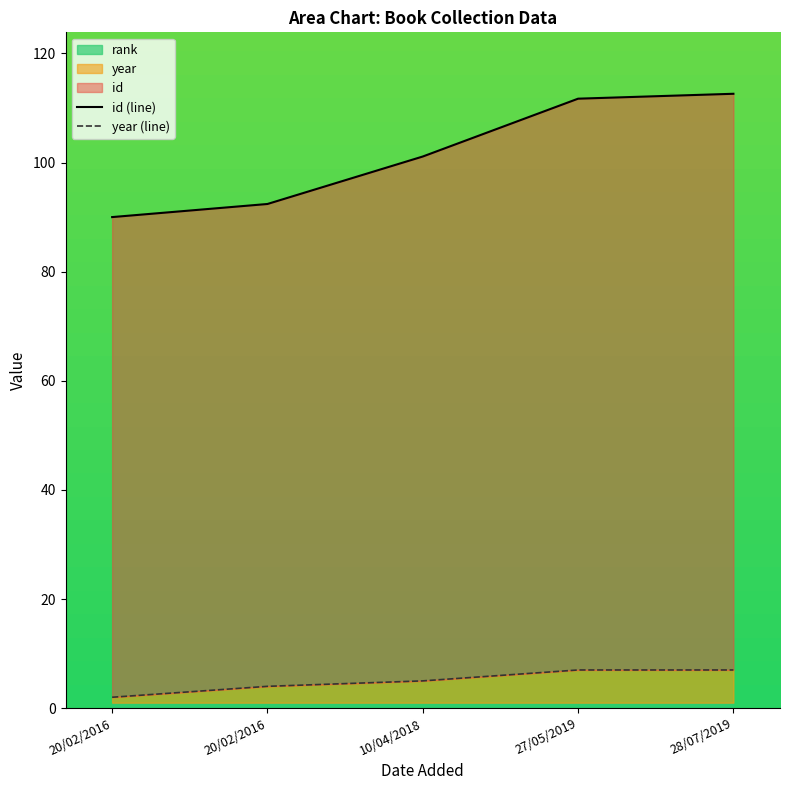

What is the sum of all id values?

507.8